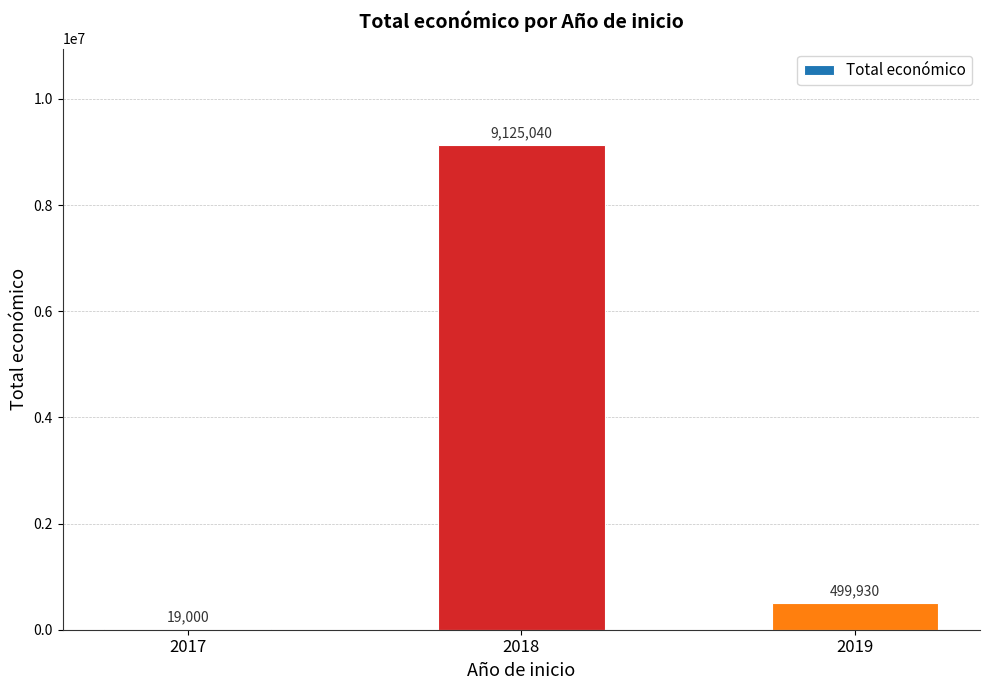

The value at 2018 is 15566898. True or false?

False